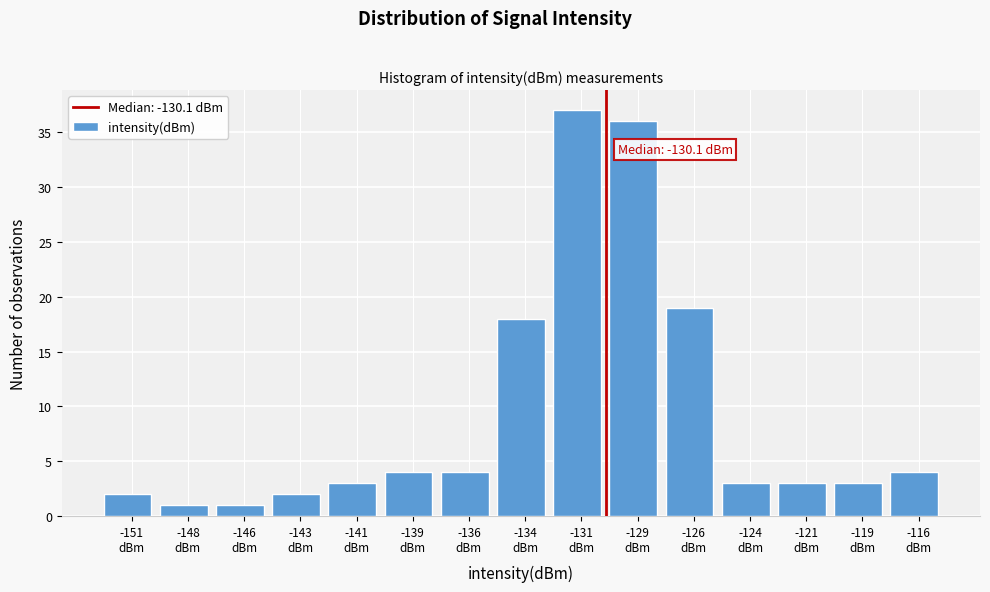

Reading left to right, what are all the values shown in this chart?

2	1	1	2	3	4	4	18	37	36	19	3	3	3	4